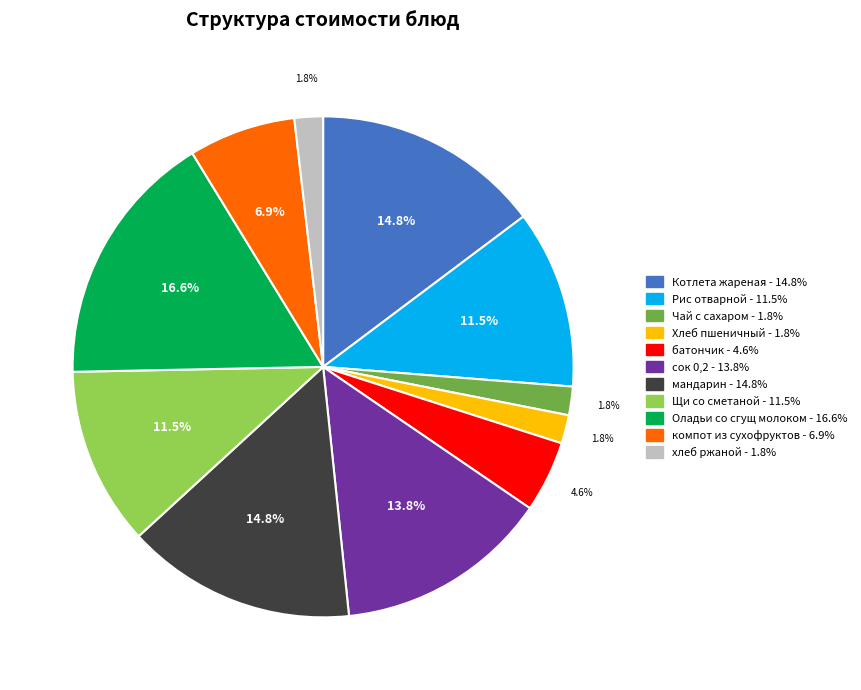

Which has a higher value, Оладьи со сгущ молоком or сок 0,2?

Оладьи со сгущ молоком